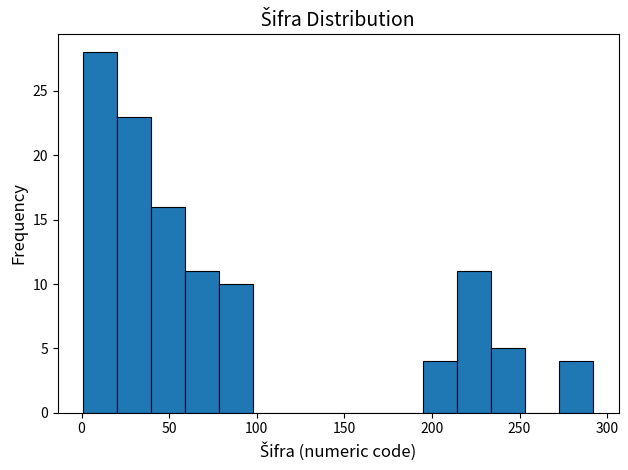

Around what value on the x-axis is the tallest bar? Give the approximate position of its centre, as read against the axis.

10